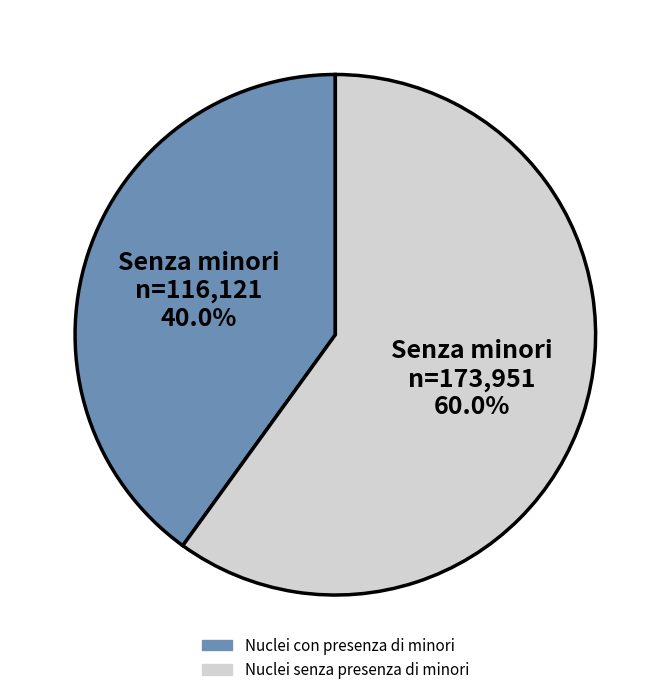

Does Nuclei senza presenza di minori account for over 50% of the chart?

Yes